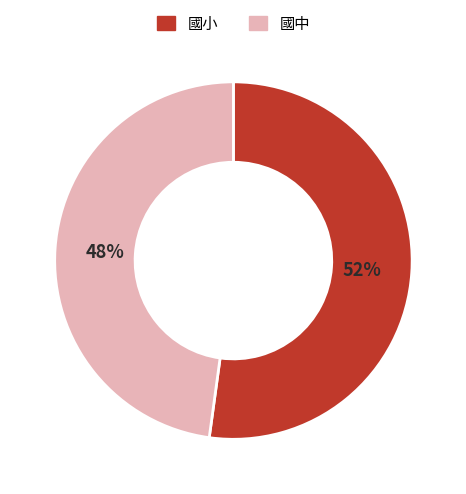

To the nearest percent, what is the average slice percentage?

50%